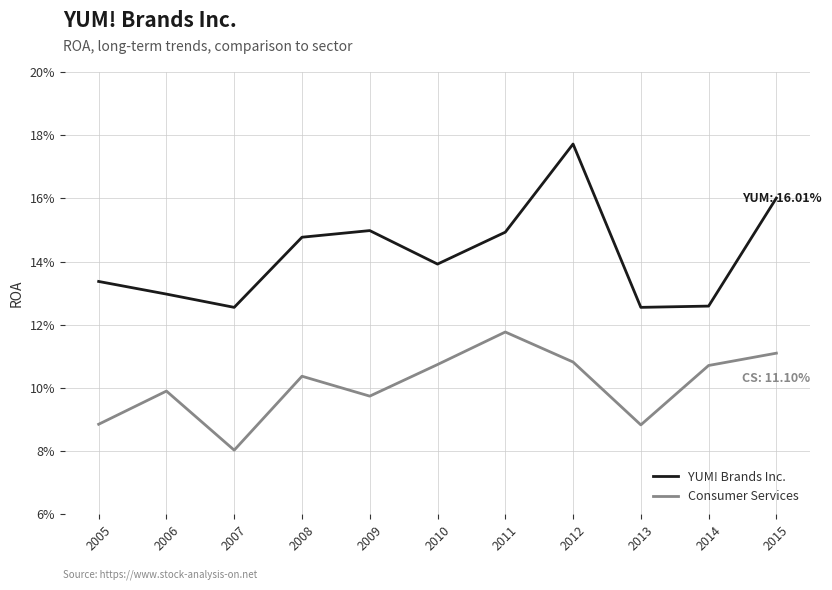

True or false: Consumer Services has more than 2 points higher than both neighbors.

True